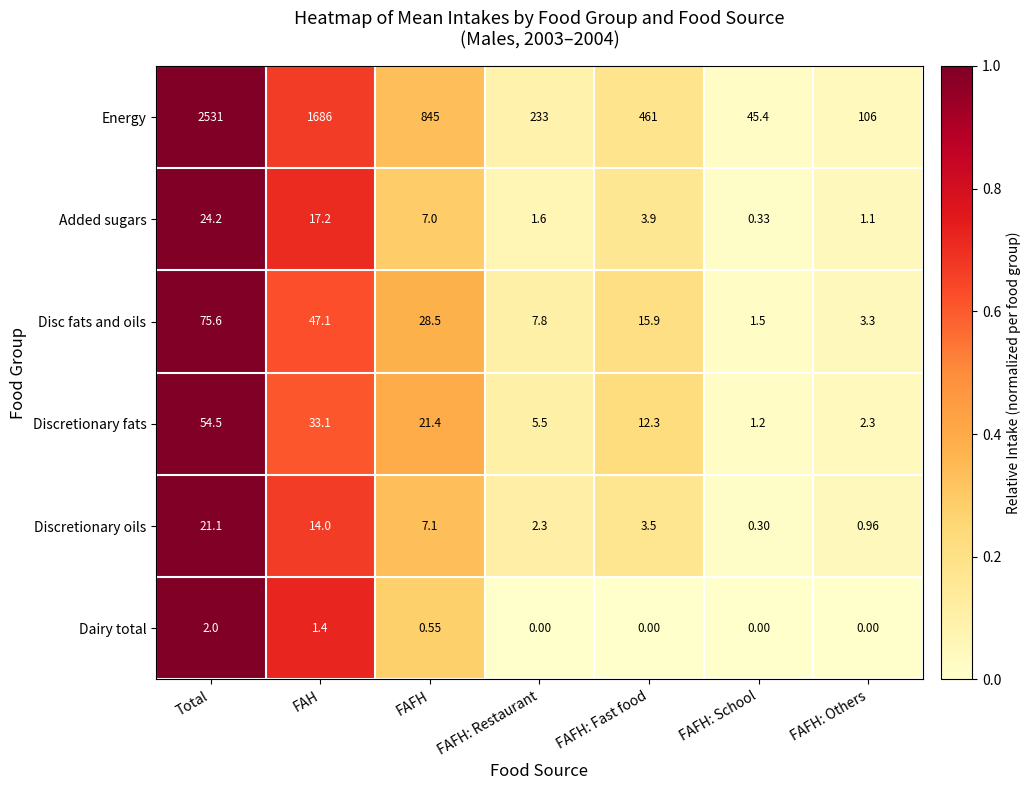

Which series has the largest total across all categories?

Energy